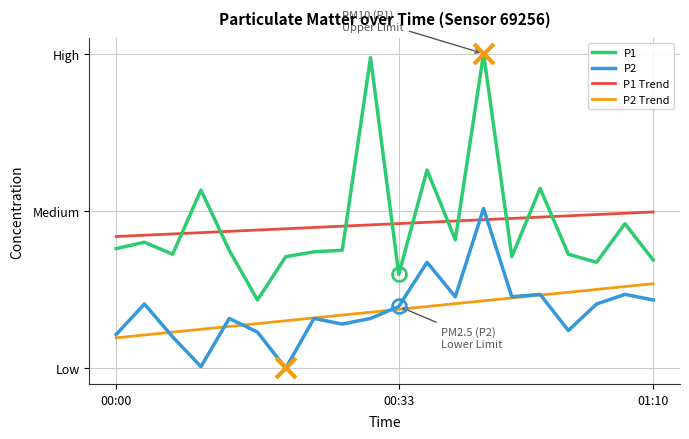

How many times do P1 and P1 Trend cross each other?

10